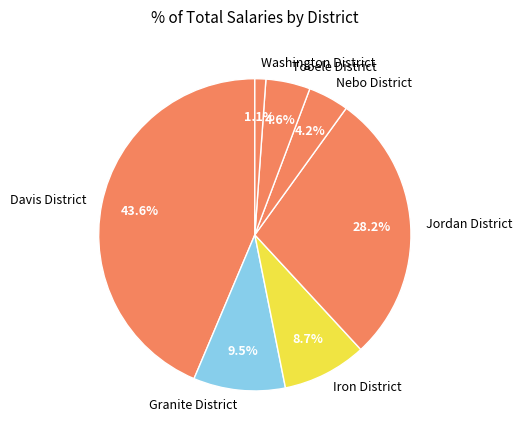

What portion of the pie excludes Iron District?

91.3%